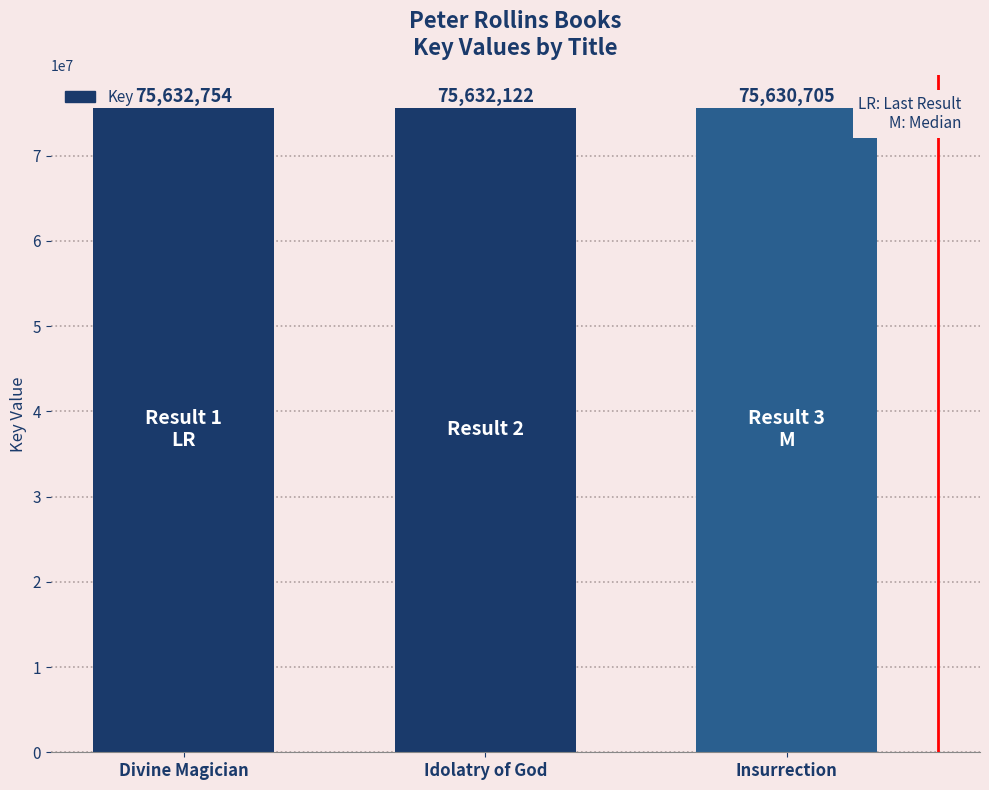

Rank the categories by value from lowest to highest.

Insurrection, Idolatry of God, Divine Magician